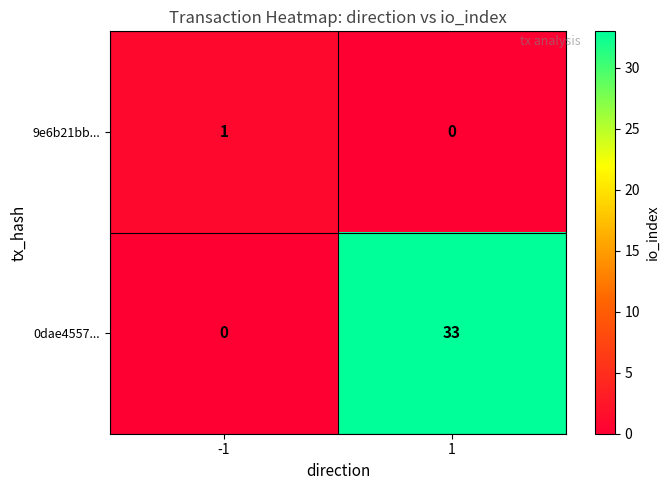

What is the sum of the 0dae4557... values at -1 and 1?

33